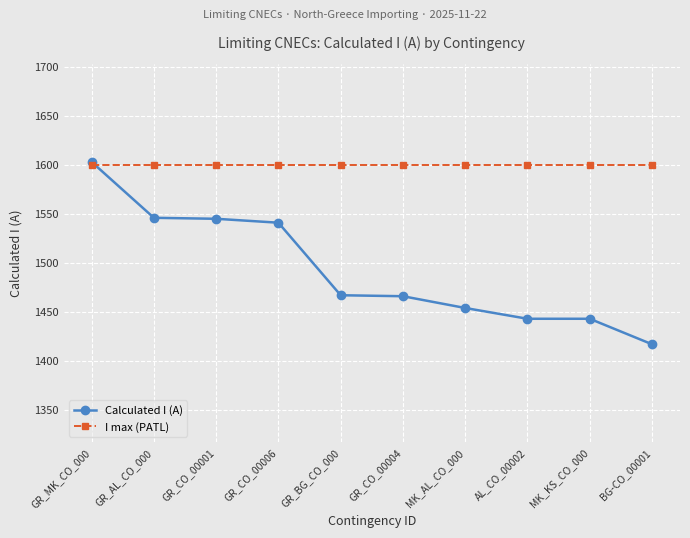

Which series has the largest total across all categories?

I max (PATL)